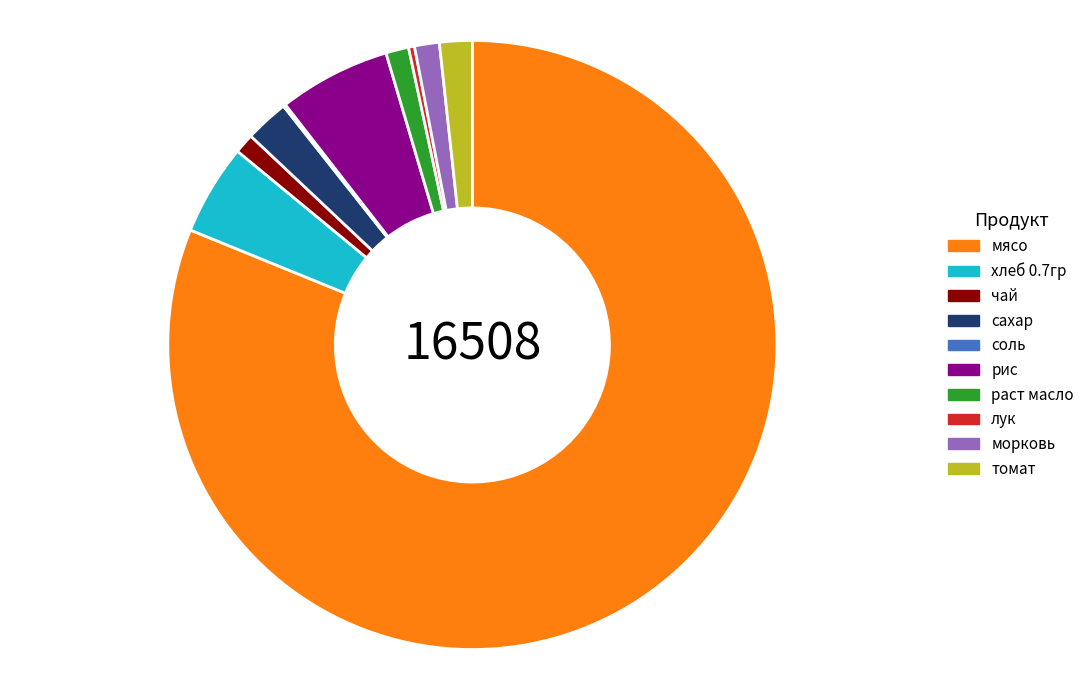

Between морковь and рис, which is larger?

рис